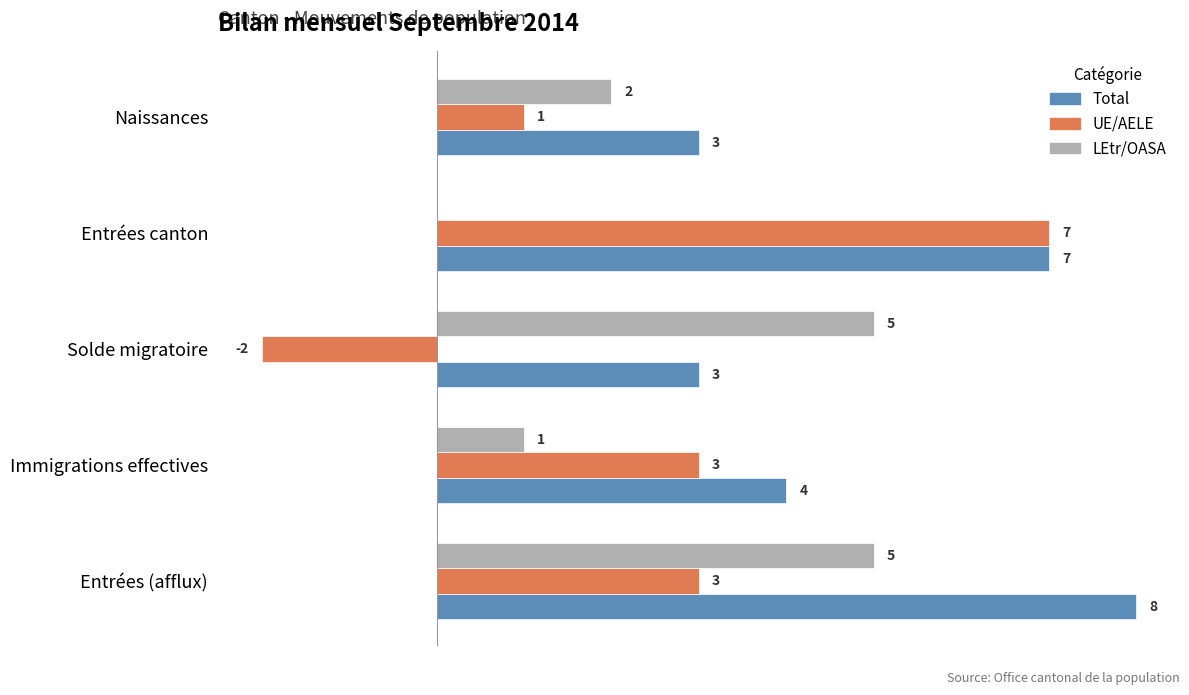

Which series changed the most between Immigrations effectives and Solde migratoire?

UE/AELE